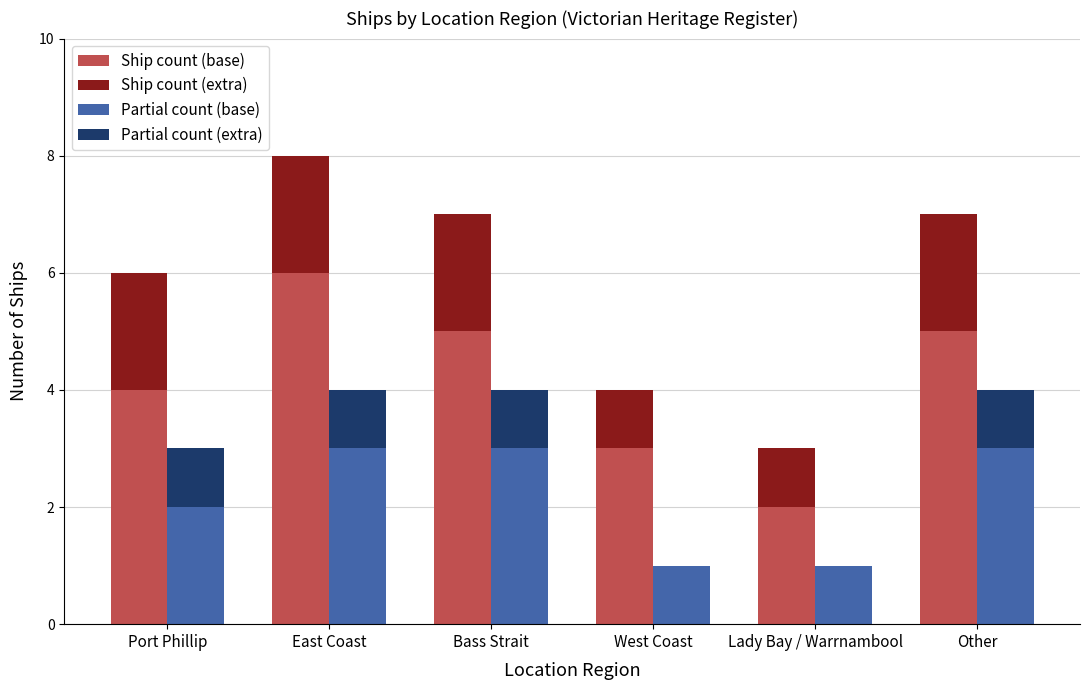

What position from the left is Other?

6